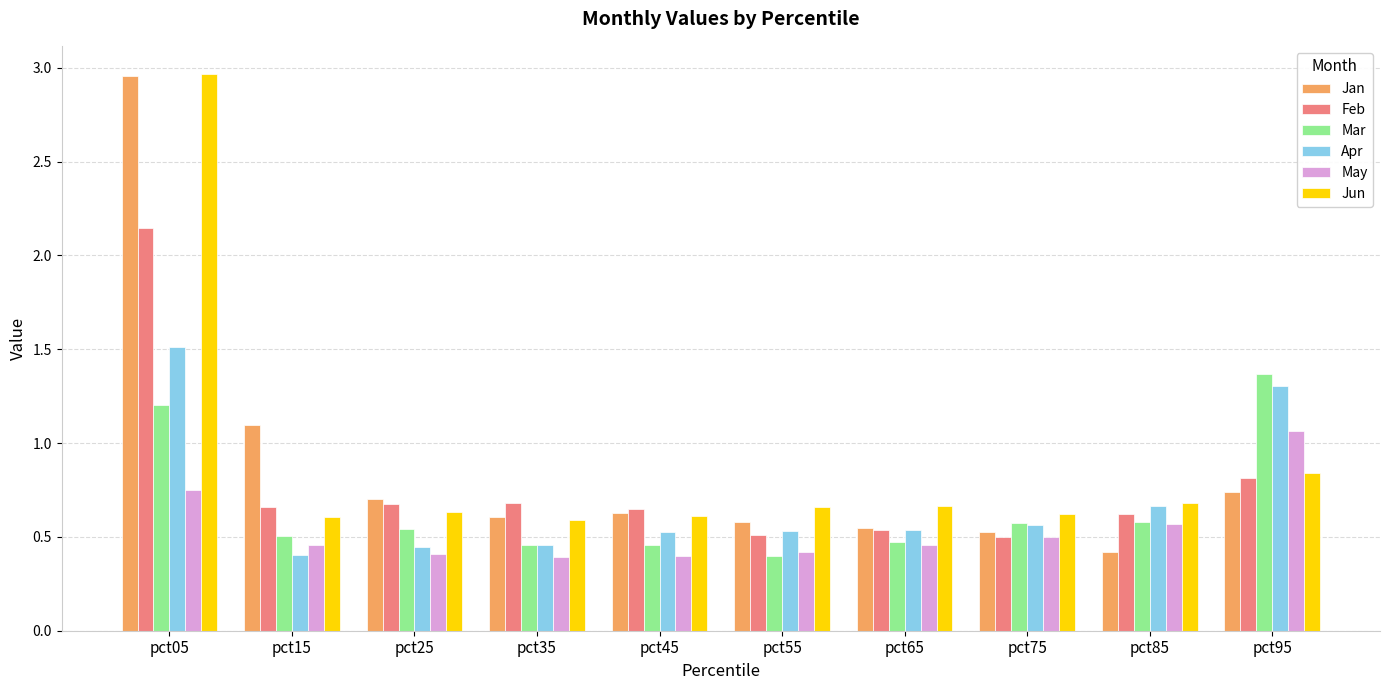

What is the total value across all series at pct05?

11.5